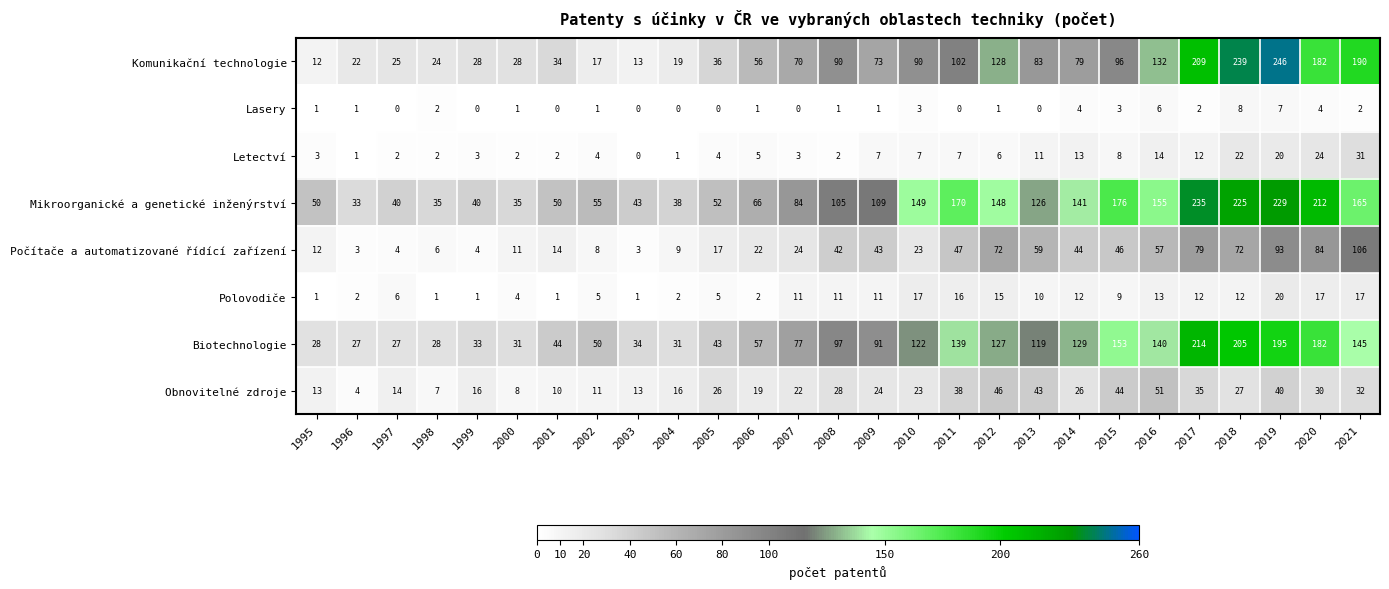

How many data points in Letectví are less than 5?

13